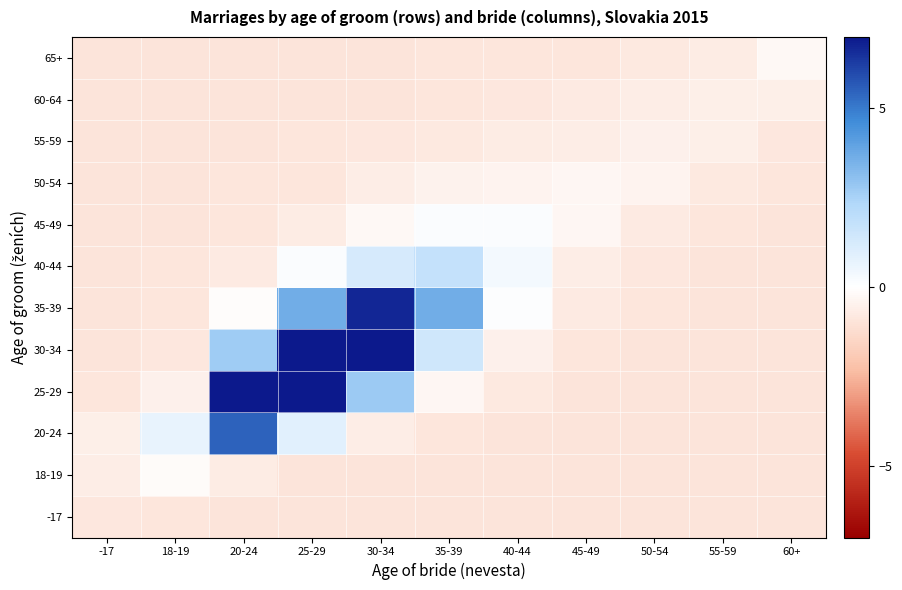

At which category is the sum across all series the highest?

25-29